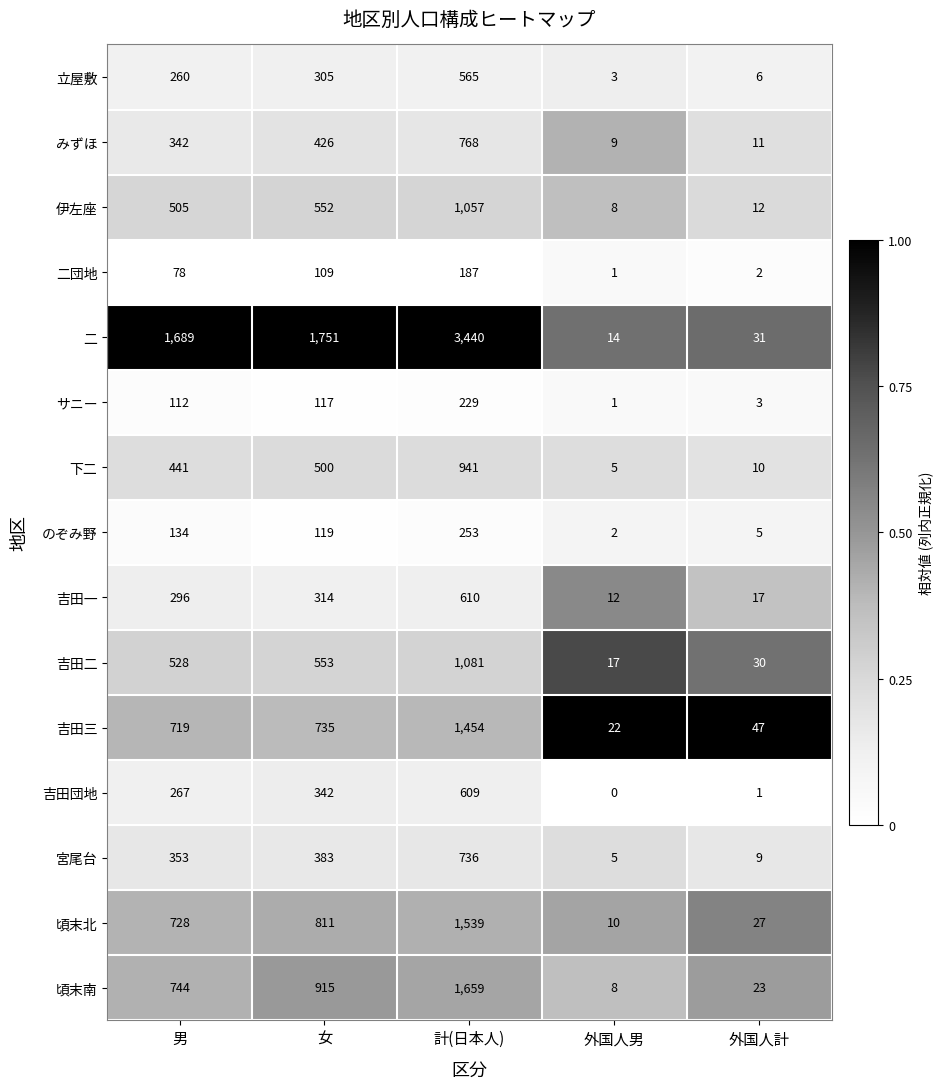

Which category has the highest value across all series?

計(日本人)